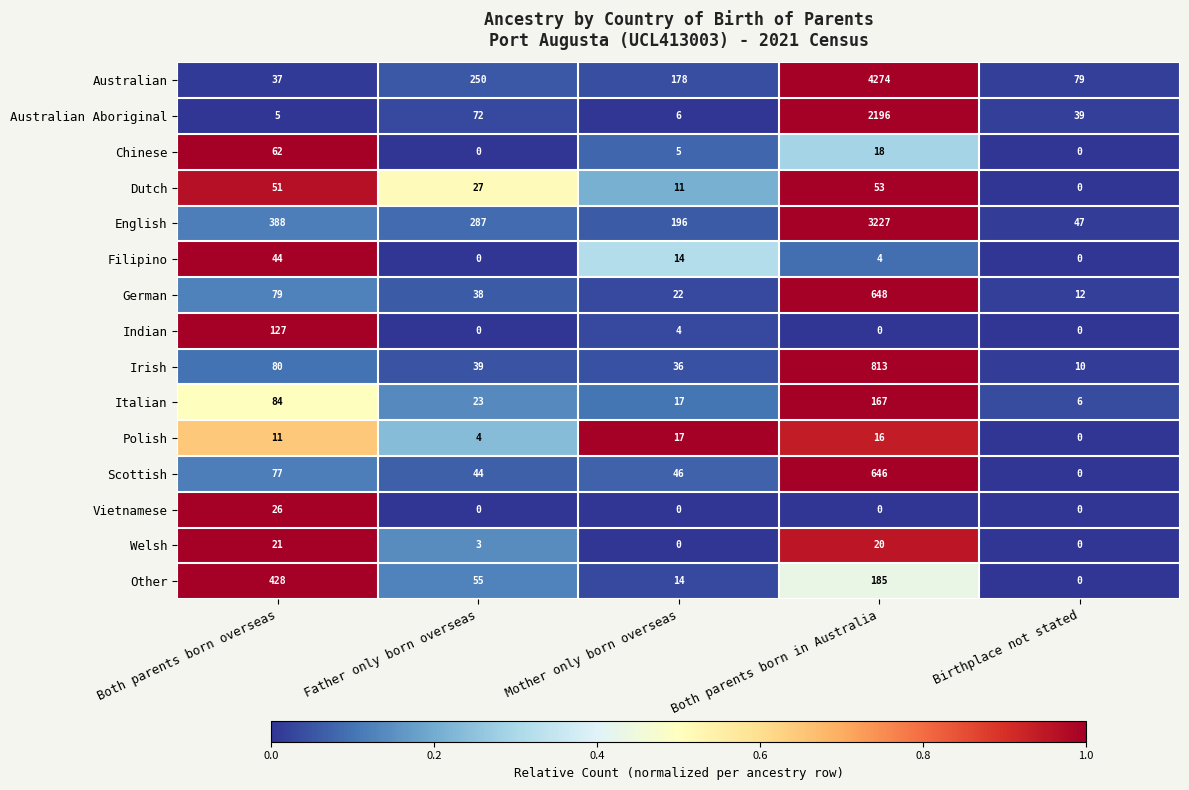

What is the difference between the second highest and second lowest values in the Chinese series?

18